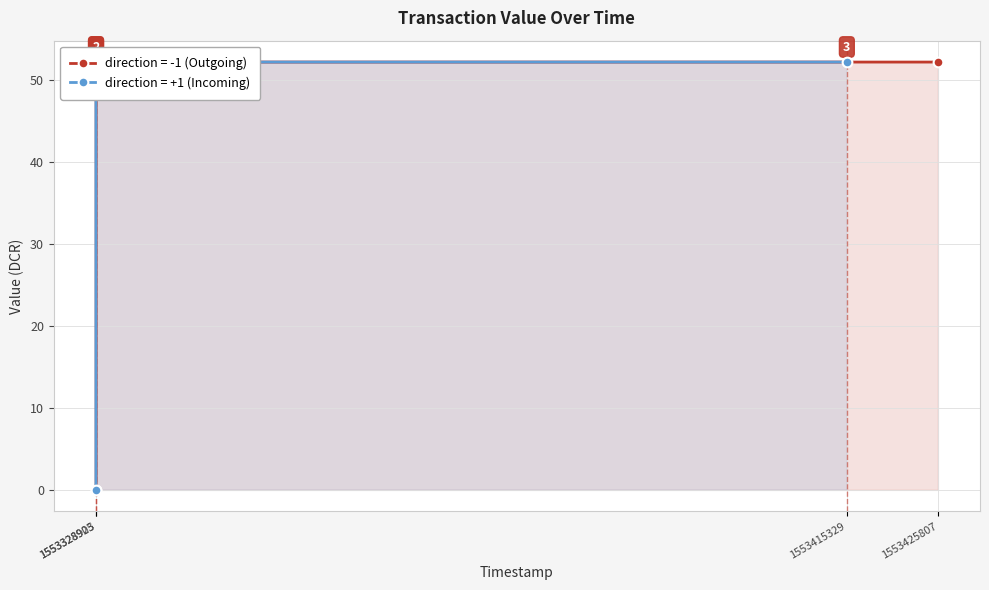

Reading right to left, transcribe all the data shown in this chart.

value: 1553328903=52.2	1553328903=0.0	1553328925=52.2	1553328925=0.0	1553415329=52.2	1553425807=52.2
io_index: 1553328903=1.0	1553328903=0.0	1553328925=1.0	1553328925=0.0	1553415329=1.0	1553425807=2.0